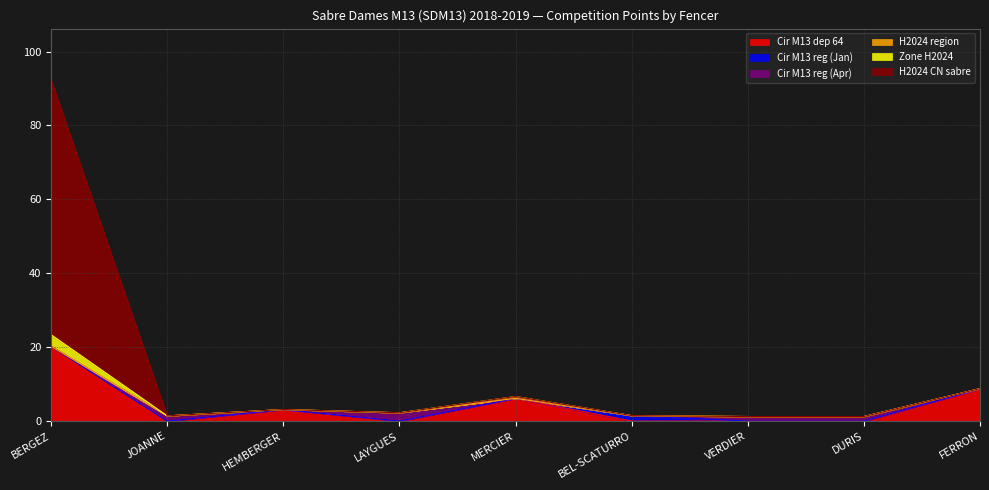

True or false: Cir M13 dep 64 has more than 0 interior local peaks.

True